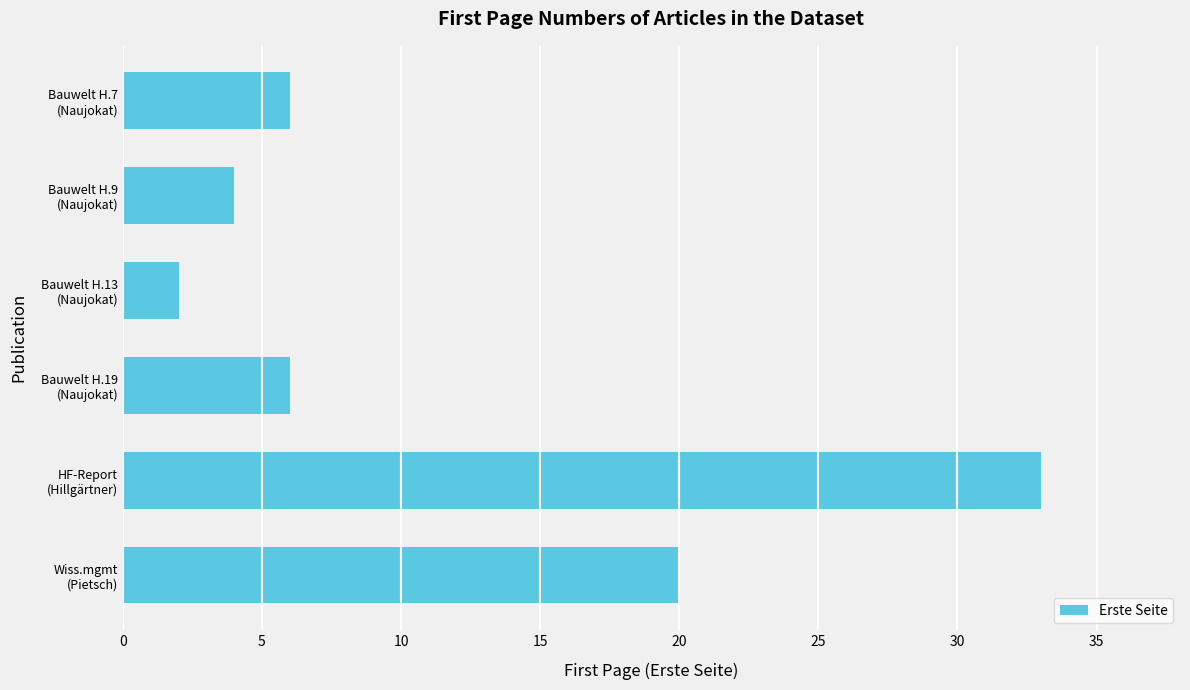

What is the greatest value displayed?

33